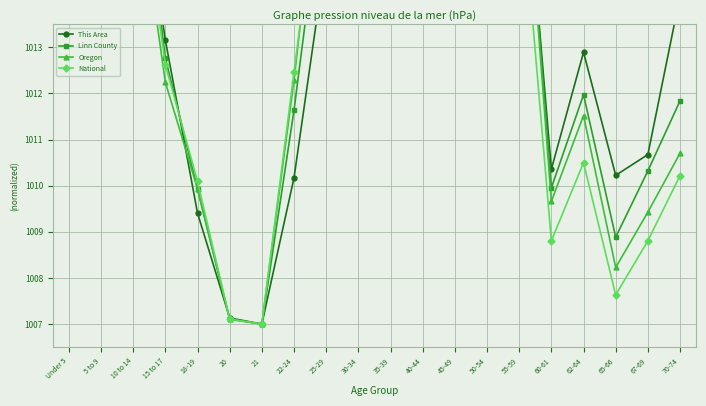

True or false: This Area has a value of 1009.4 at 18-19.

True